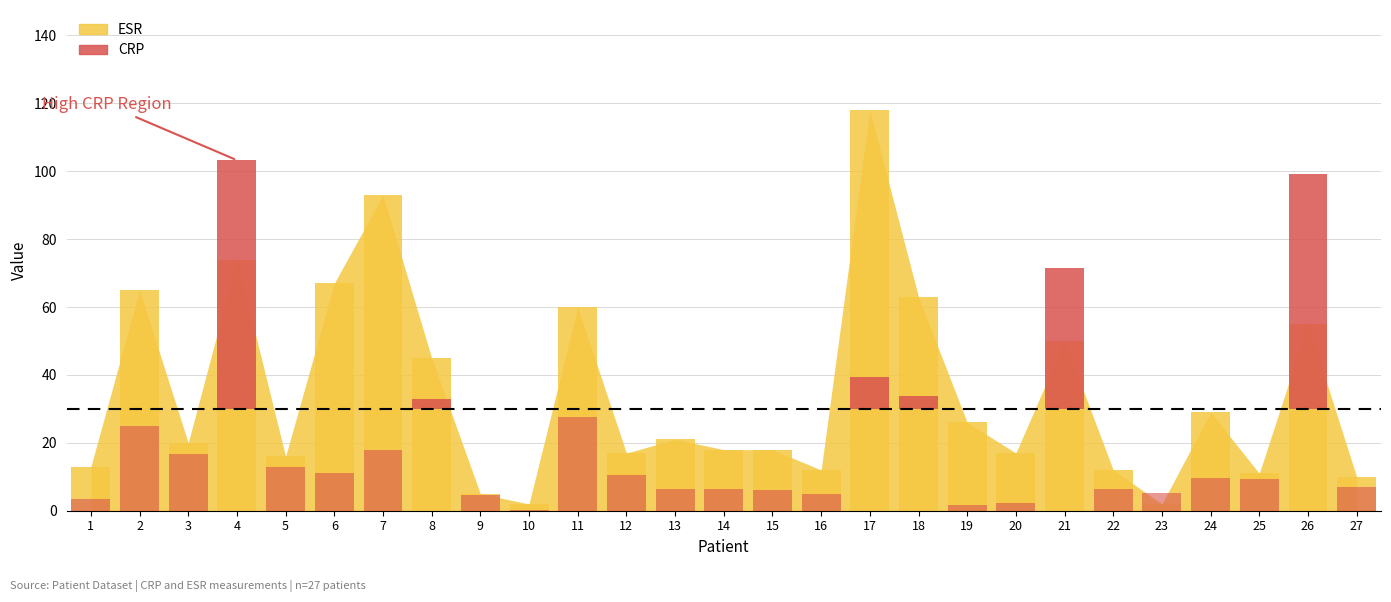

Does the chart contain any negative values?

No